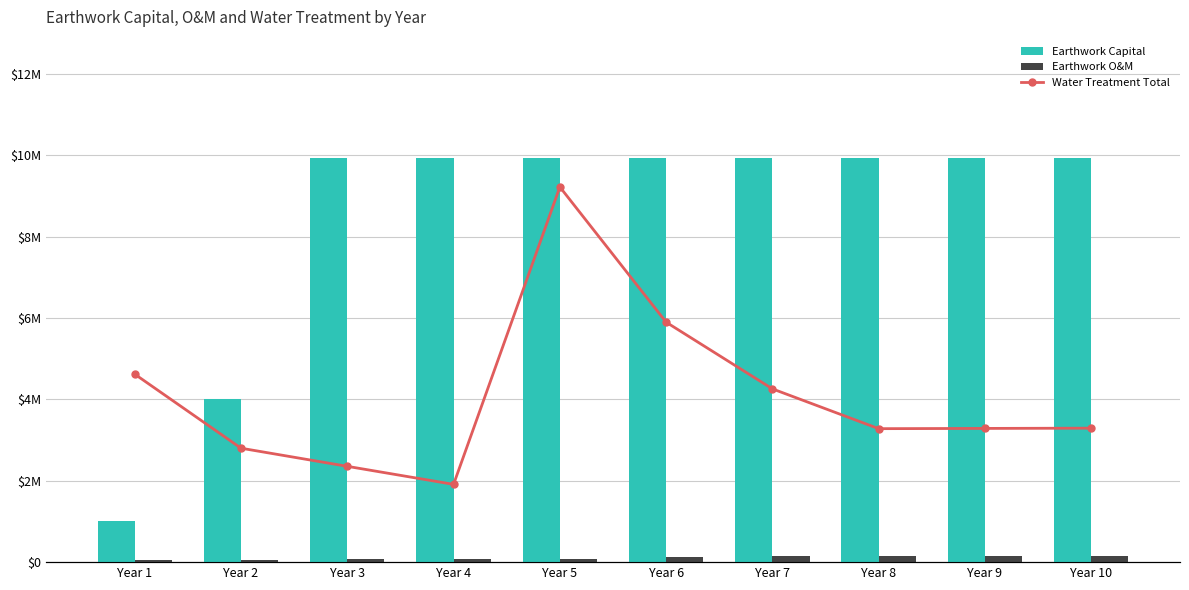

How many groups of bars are there?

10